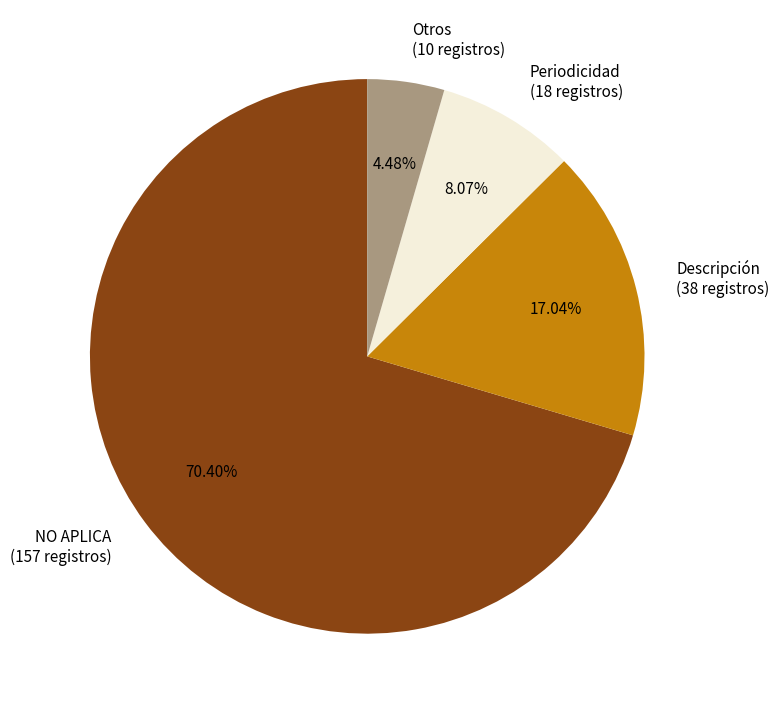

Is there any slice that represents more than half of the pie?

Yes